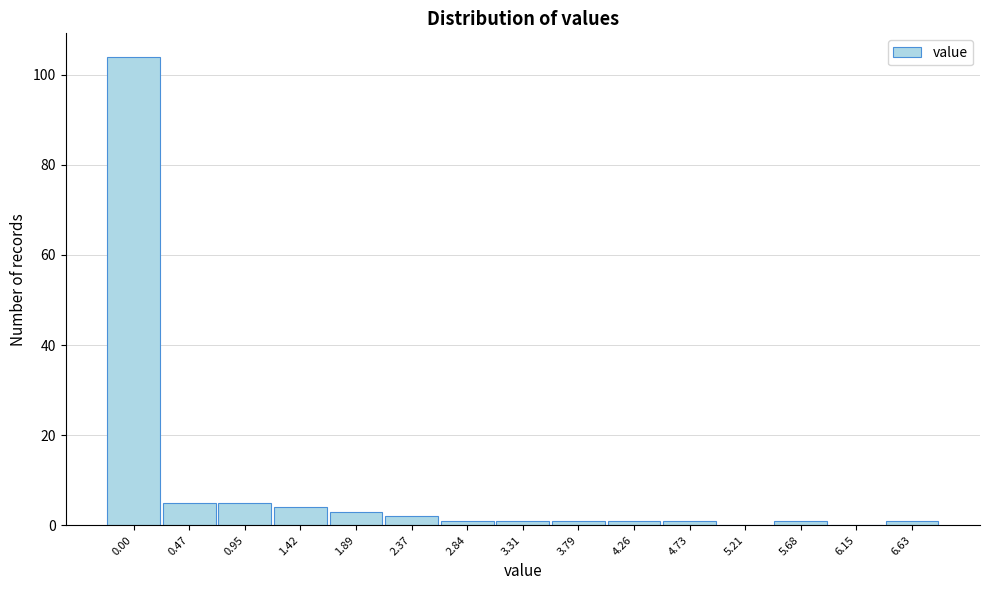

Reading left to right, extract all data points from this chart.

0.00=104	0.47=5	0.95=5	1.42=4	1.89=3	2.37=2	2.84=1	3.31=1	3.79=1	4.26=1	4.73=1	5.21=0	5.68=1	6.15=0	6.63=1